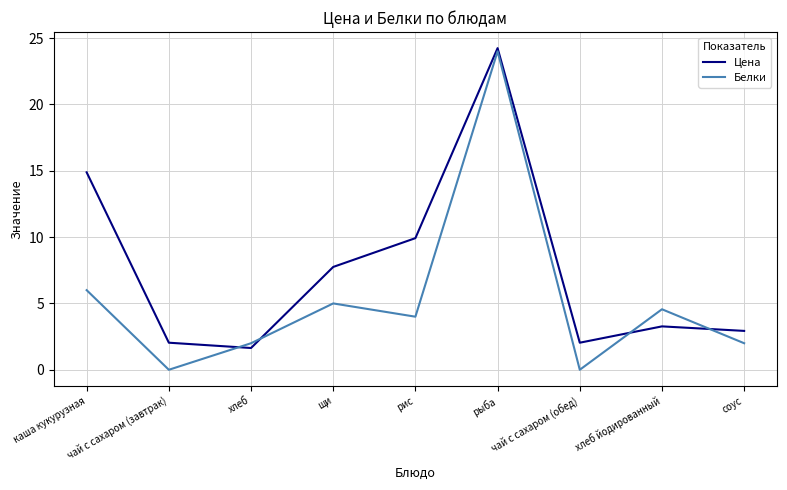

What is the average value of the Белки series?

5.3